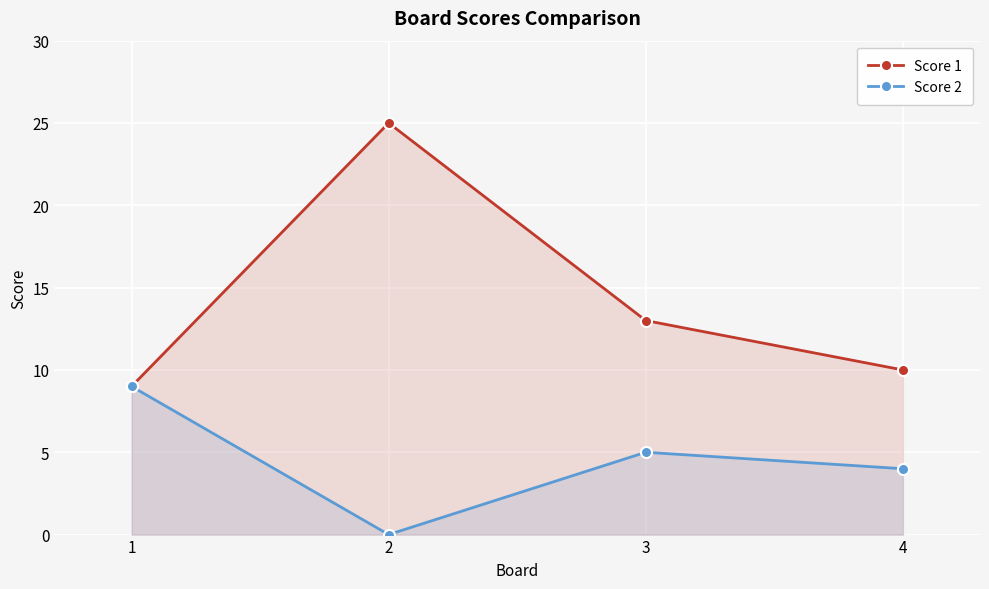

True or false: Score 2 has more than 2 points higher than both neighbors.

False